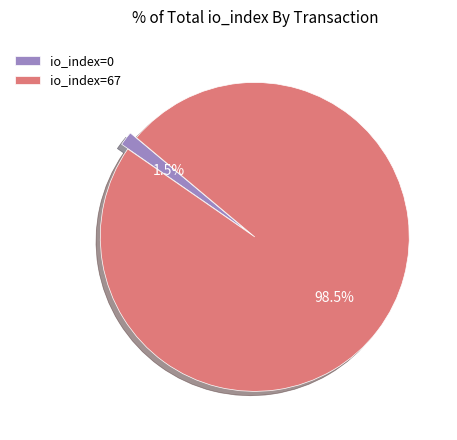

What is the majority slice?

io_index=67